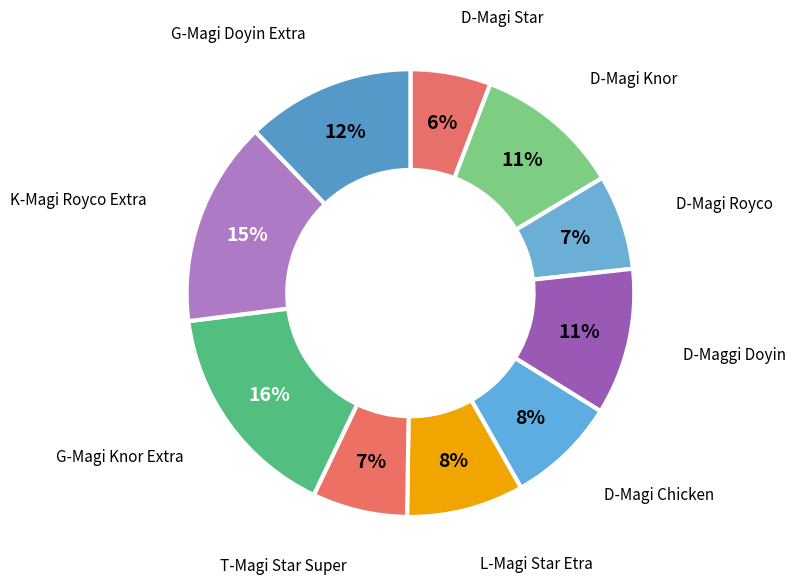

Rank the categories by value from lowest to highest.

D-Magi Star, D-Magi Royco, T-Magi Star Super, D-Magi Chicken, L-Magi Star Etra, D-Magi Knor, D-Maggi Doyin, G-Magi Doyin Extra, K-Magi Royco Extra, G-Magi Knor Extra